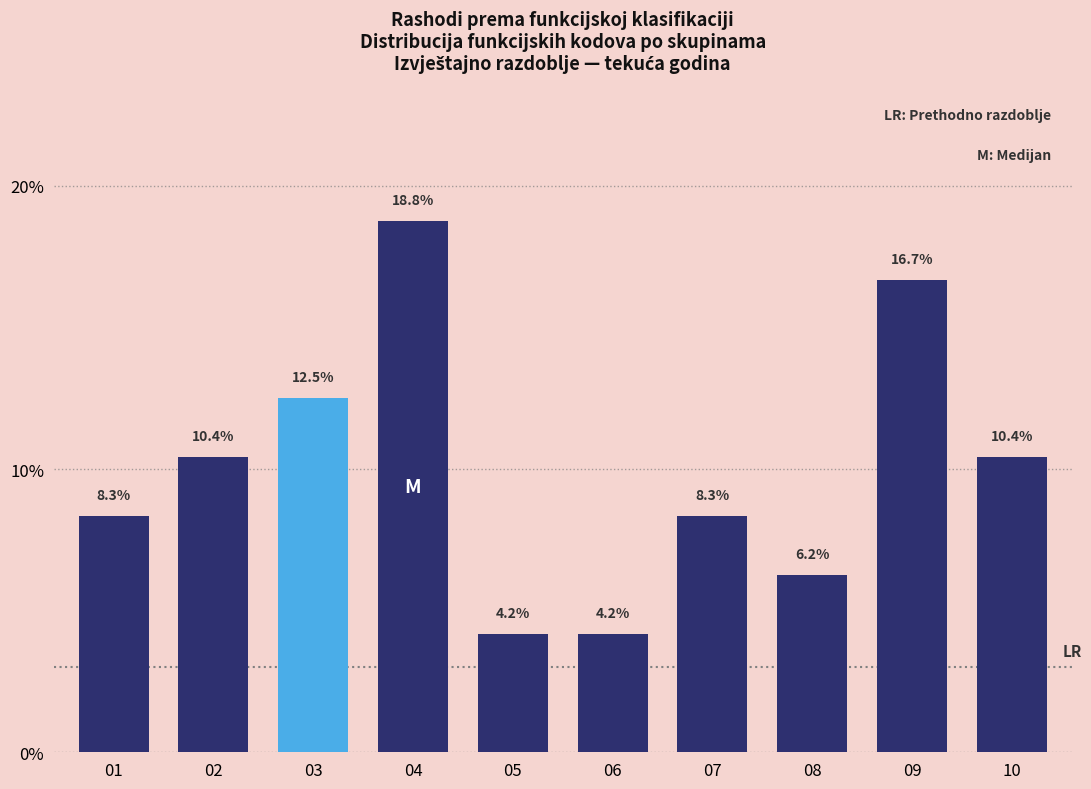

What is the sum of all values?

100.0